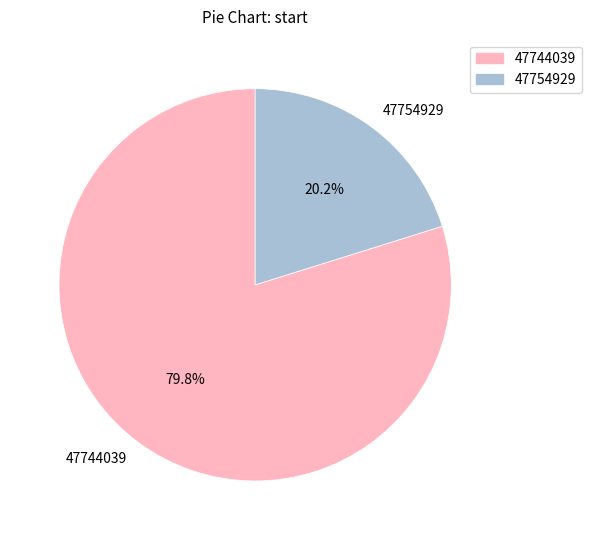

Which slice is the smallest?

47754929